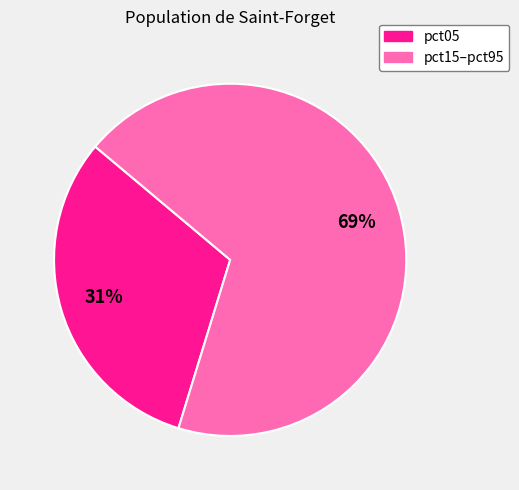

Is there a majority slice in this chart?

Yes